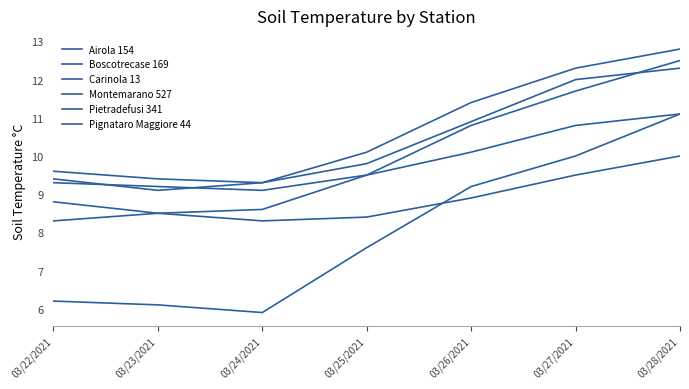

What is the minimum value for Carinola 13?

9.1